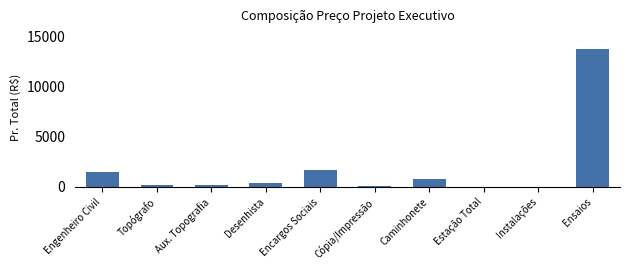

Are the bars horizontal?

No